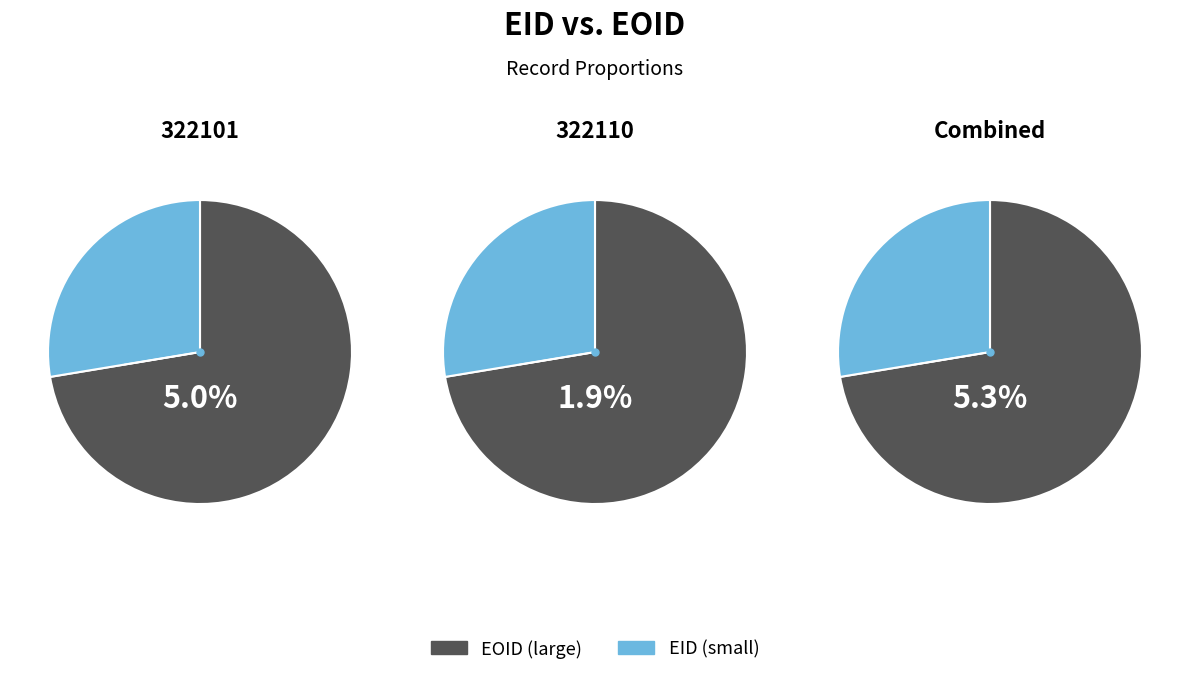

Rank the categories by 322101 value from highest to lowest.

EOID, EID